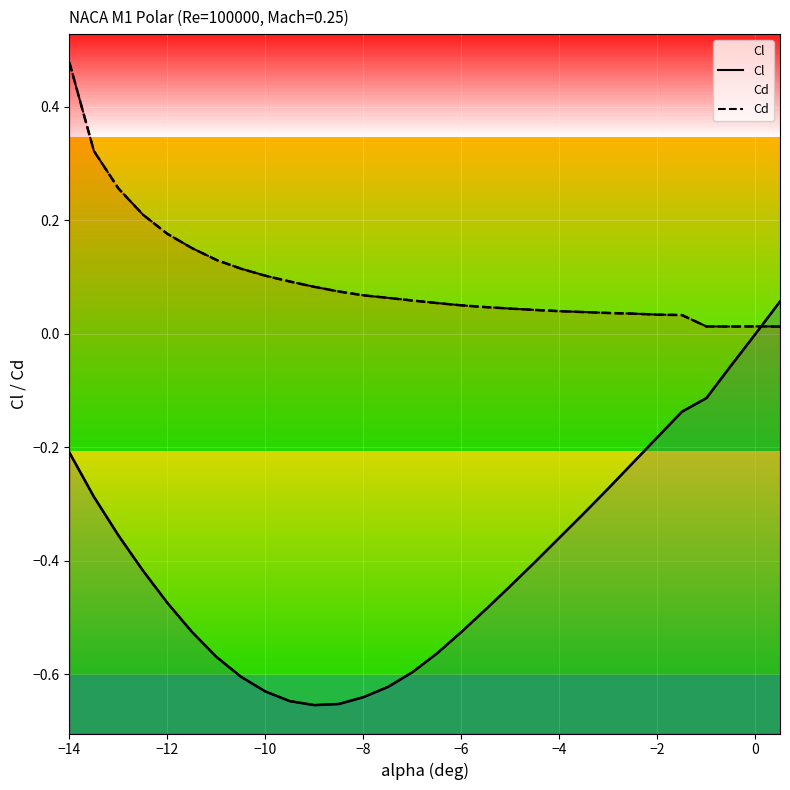

Which label corresponds to the largest value in the chart?

−14